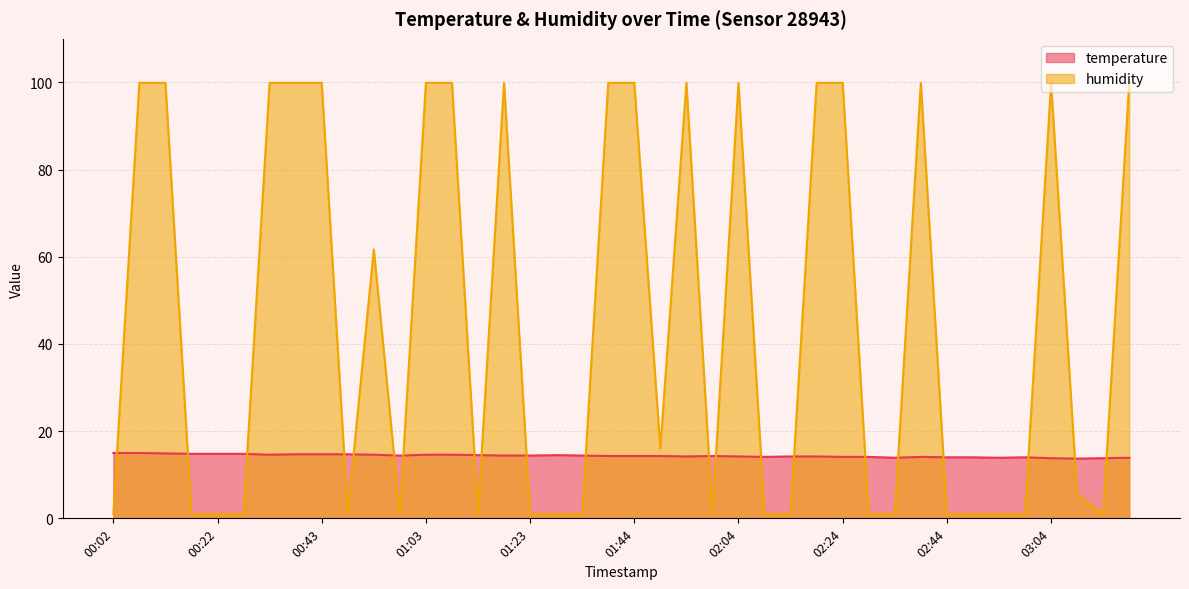

List the series in order of their peak value, lowest first.

temperature, humidity